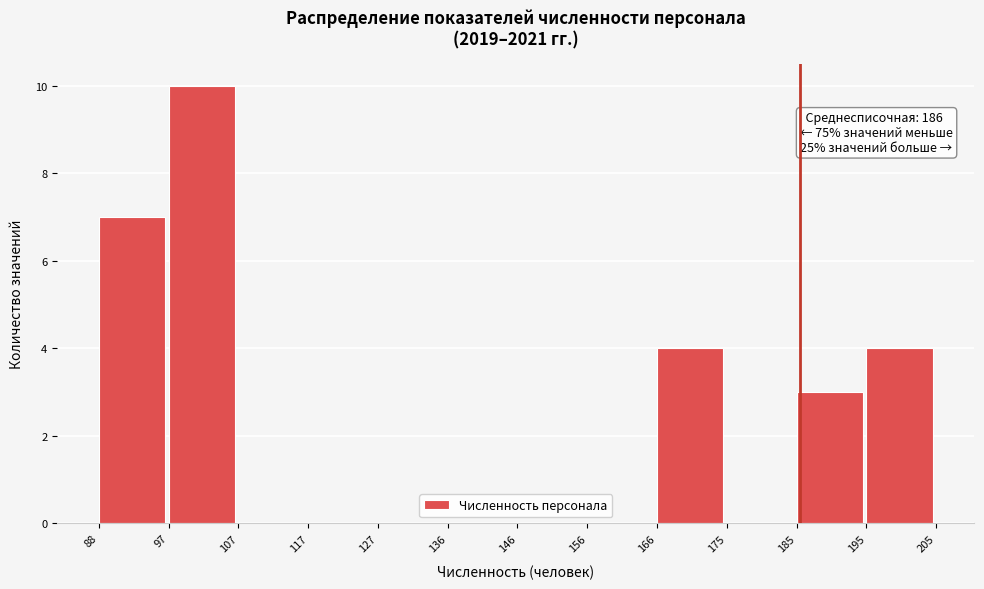

Over which range of the x-axis is the bar tallest?

97 to 107